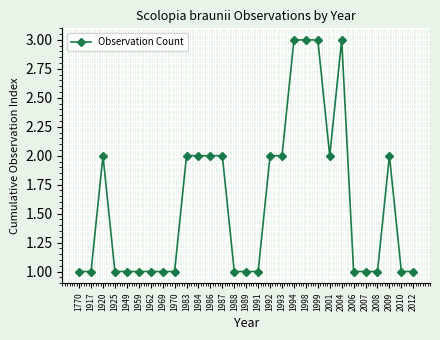

Which has a higher value, 1770 or 1999?

1999